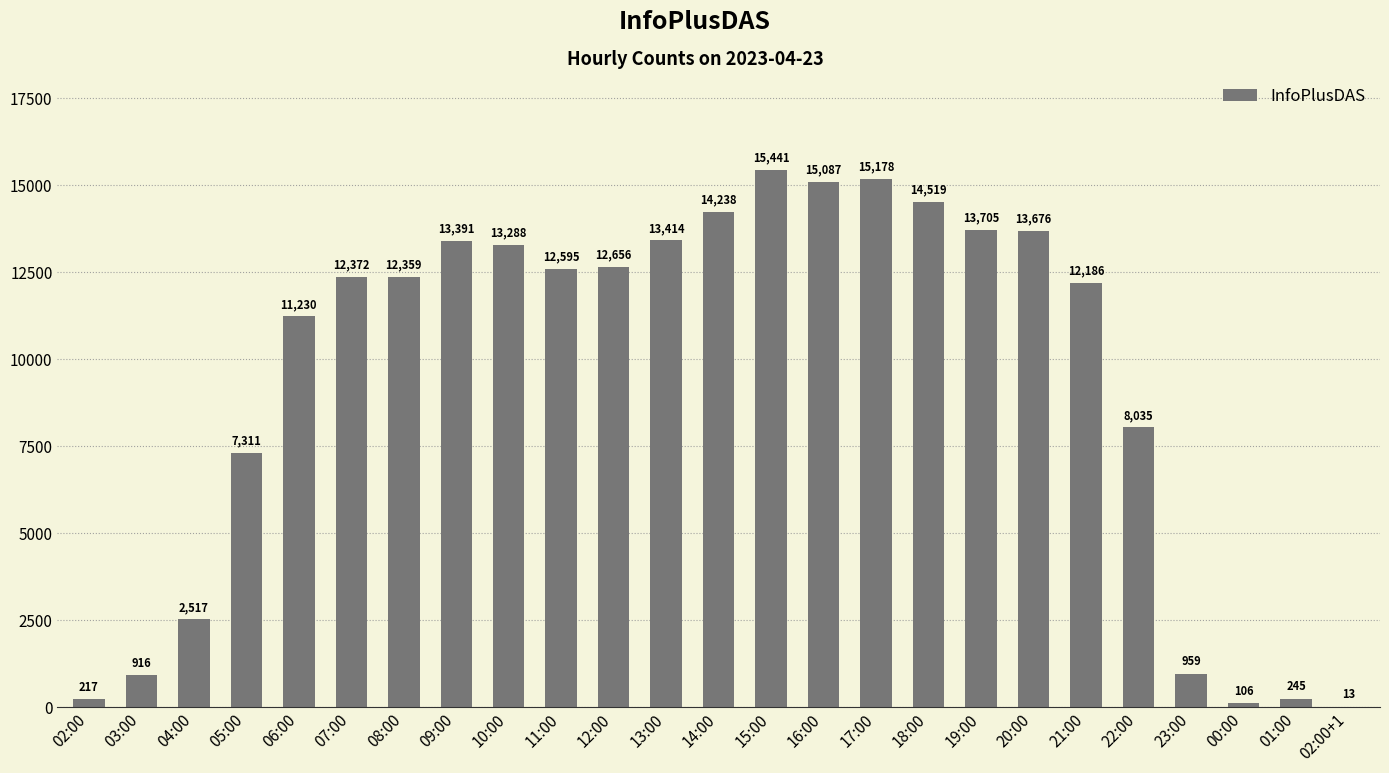

Count the number of data series in this chart.

1